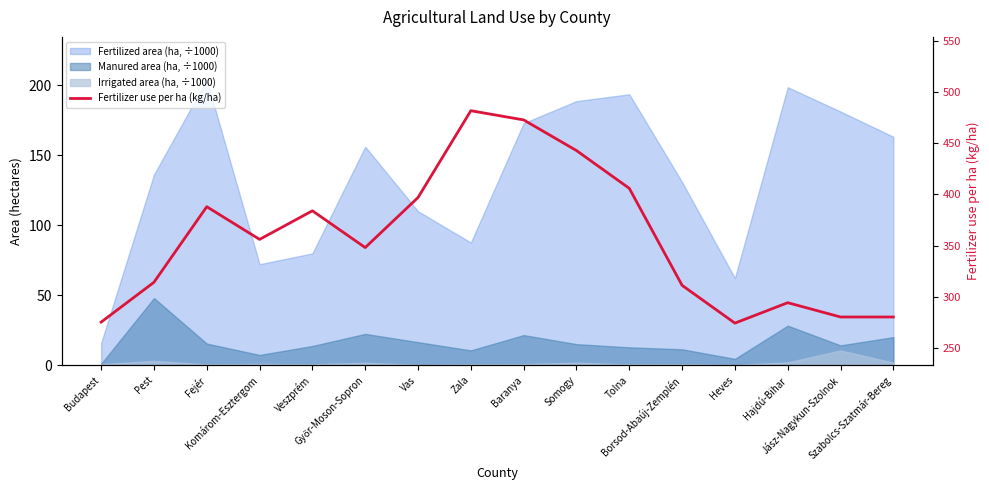

List the labels in order of value, smallest first.

Heves, Budapest, Jász-Nagykun-Szolnok, Szabolcs-Szatmár-Bereg, Hajdú-Bihar, Borsod-Abaúj-Zemplén, Pest, Győr-Moson-Sopron, Komárom-Esztergom, Veszprém, Fejér, Vas, Tolna, Somogy, Baranya, Zala